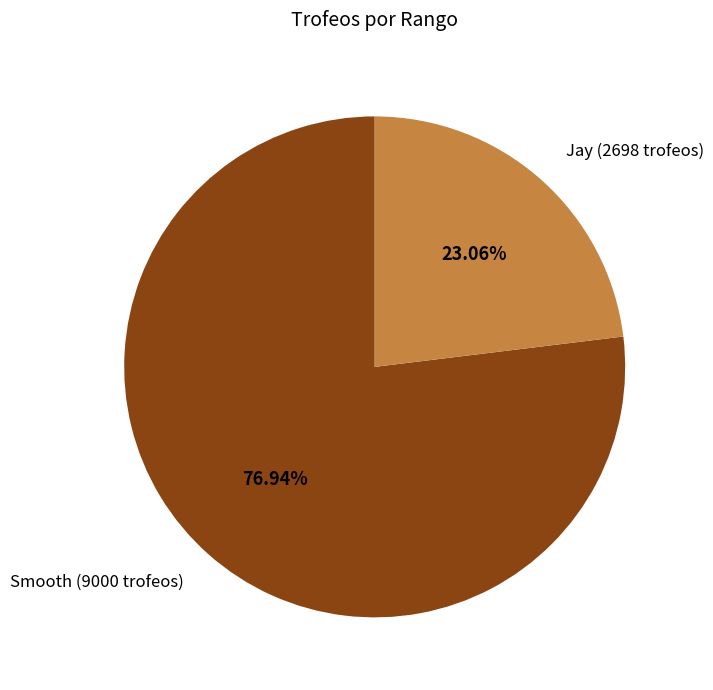

Do Jay (2698 trofeos) and Smooth (9000 trofeos) together represent more than half of the pie?

Yes